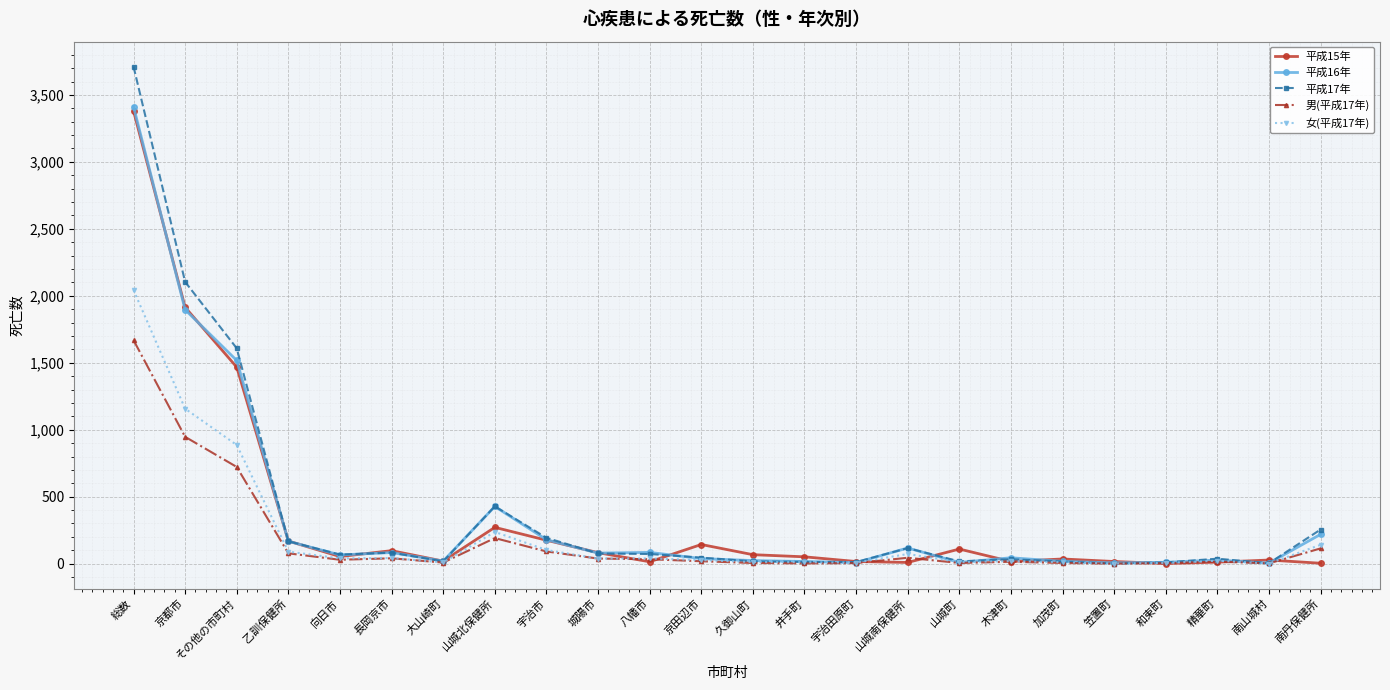

What is the total value across all series at 京田辺市?

271